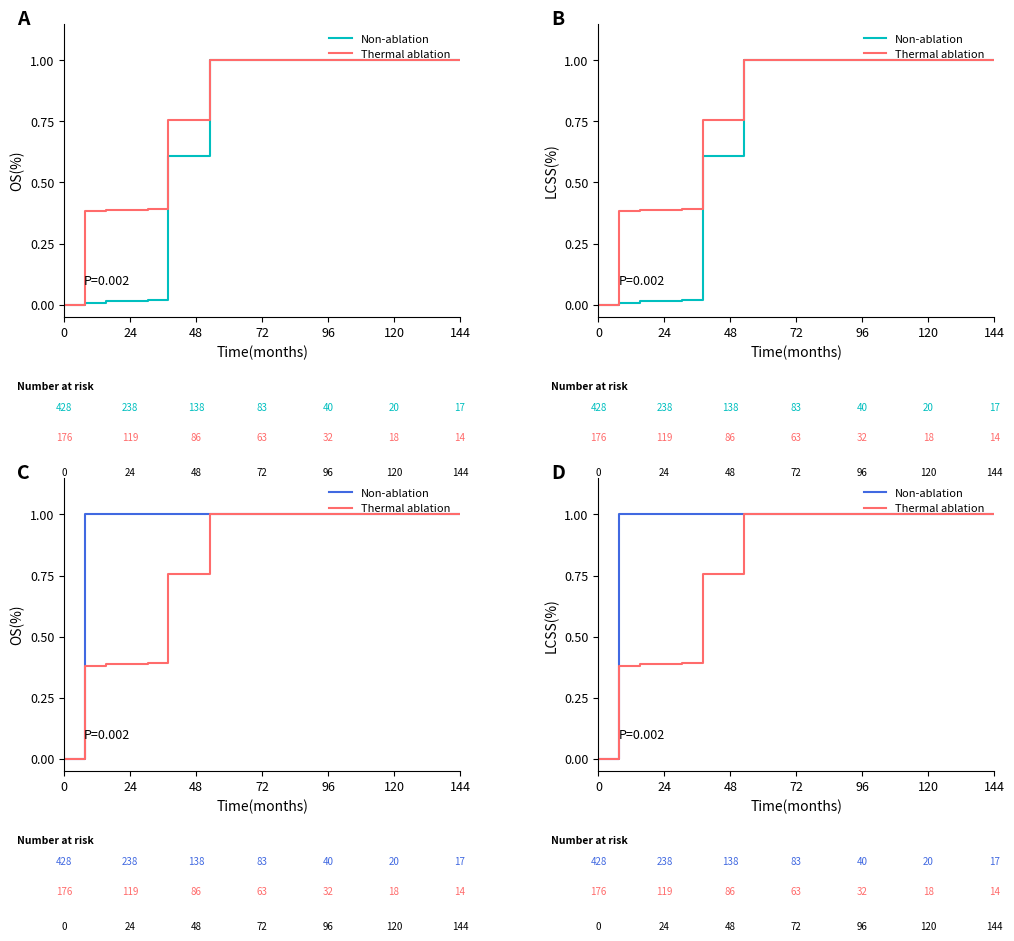

True or false: Thermal ablation has a value of 0.6 at 24.

False